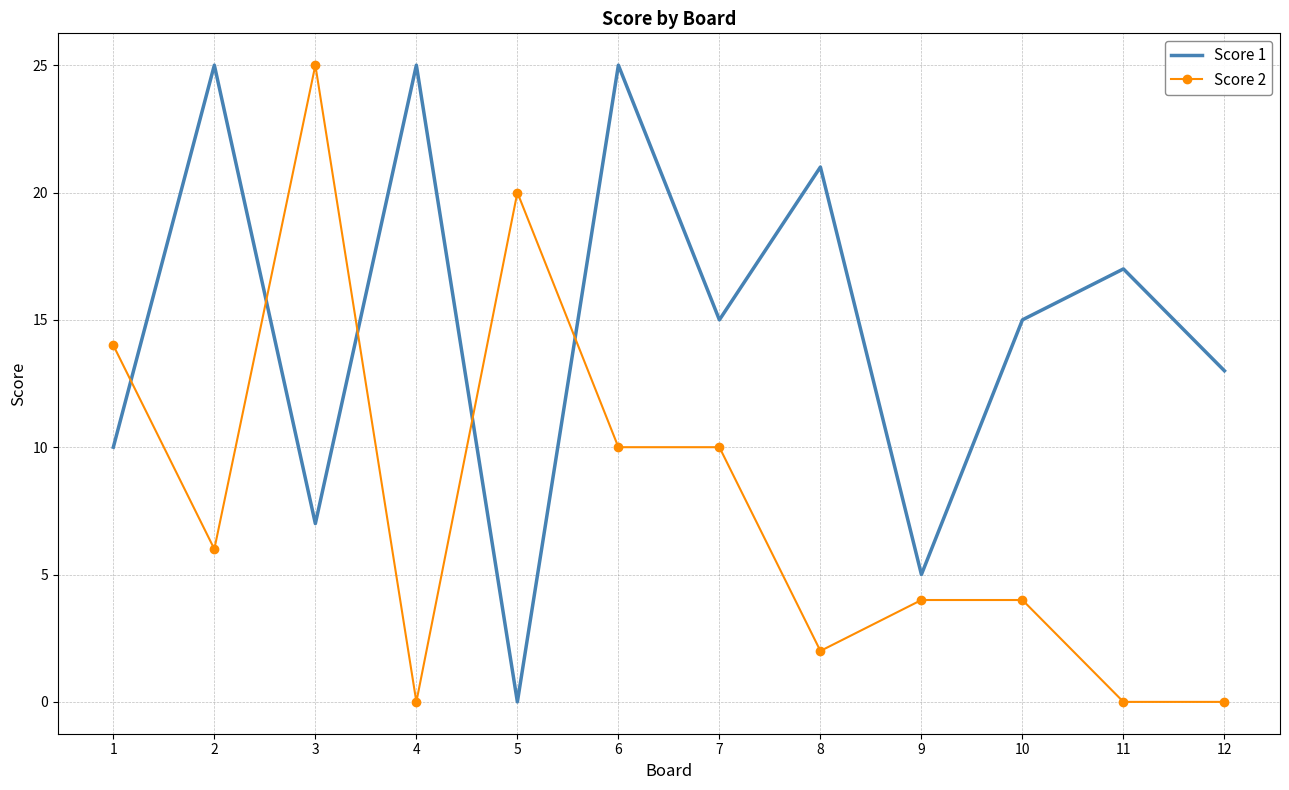

At which category is the sum across all series the highest?

6